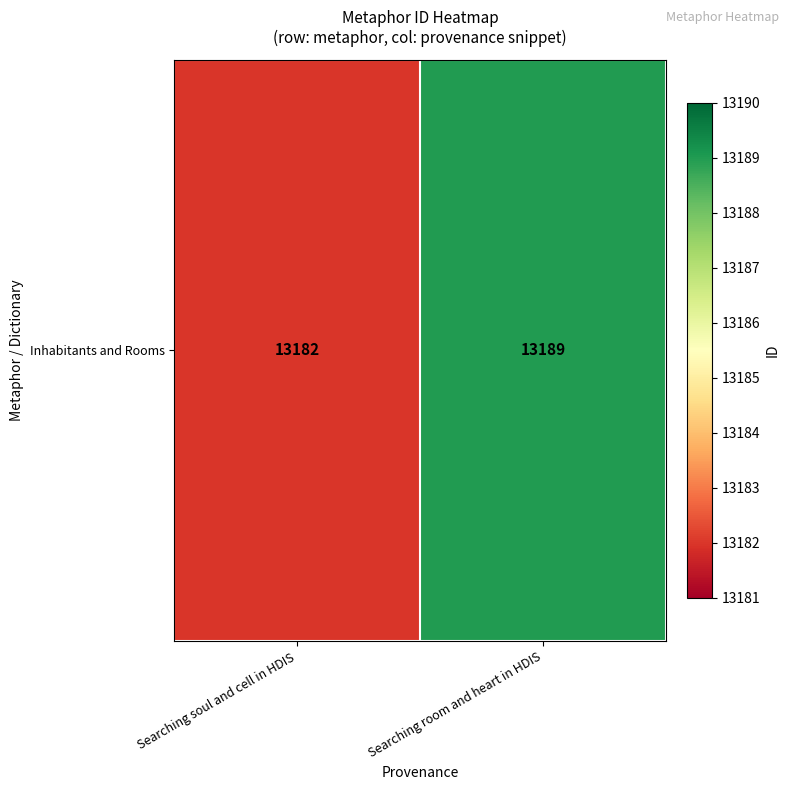

Reading left to right, what are all the values shown in this chart?

13182	13189